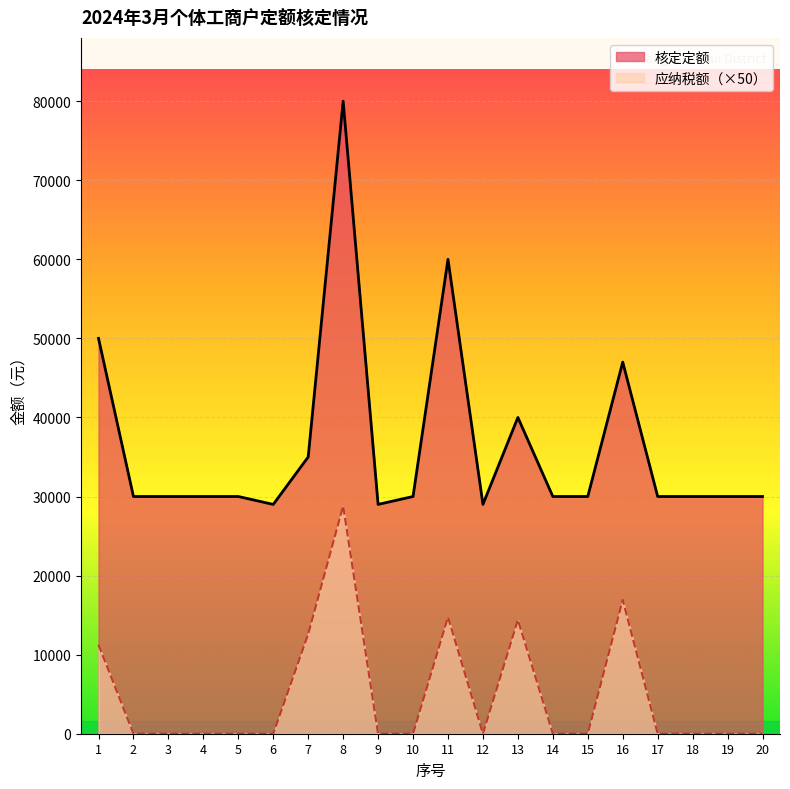

How many positive values does the 应纳税额 series have?

6